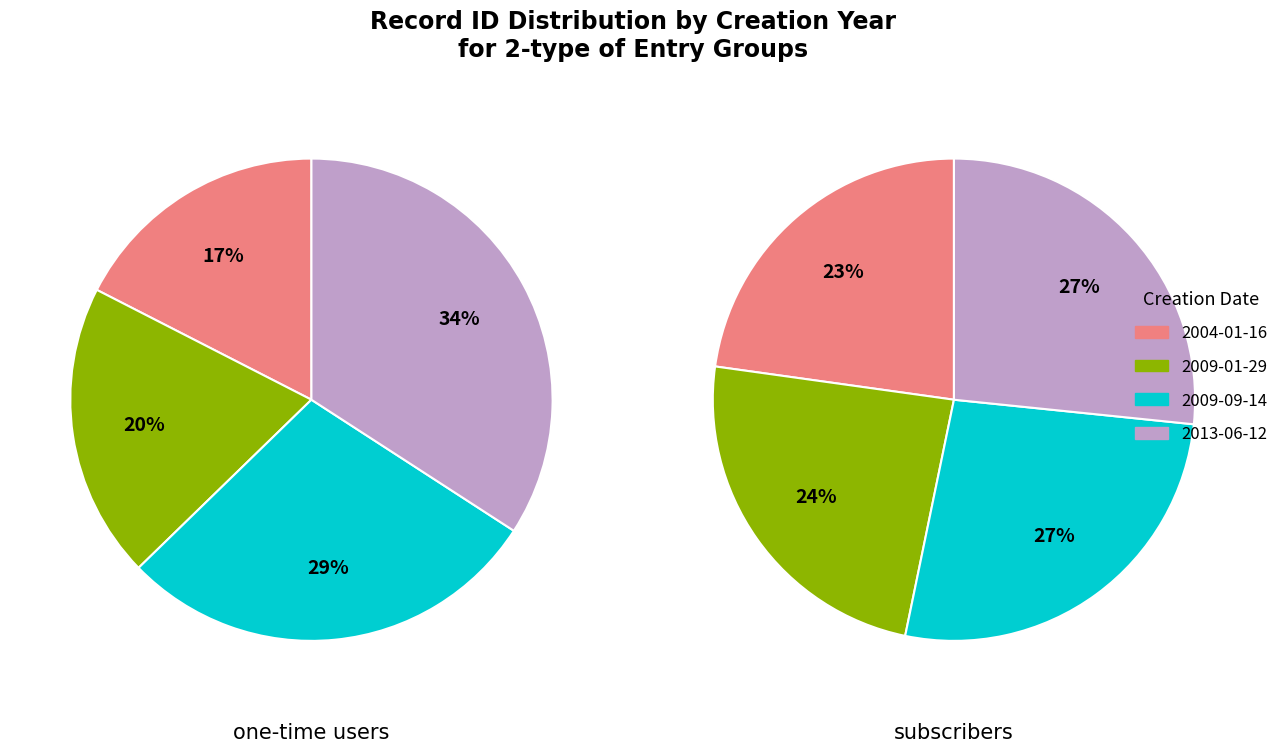

Which has a higher value, 2004 or 2009-01?

2009-01